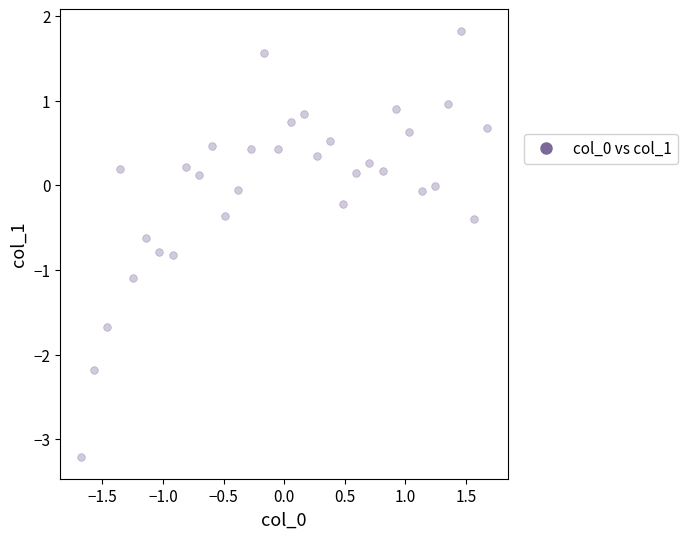

What is the range of X values (max minus min)?

3.4